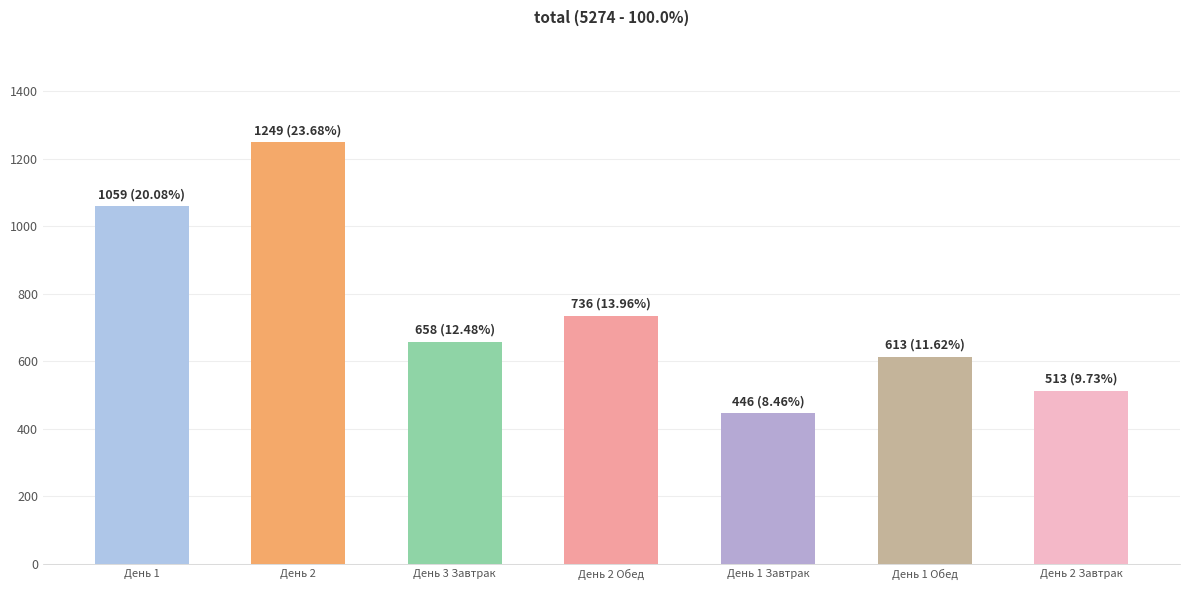

What is the label of the 5th bar from the left?

День 1 Завтрак